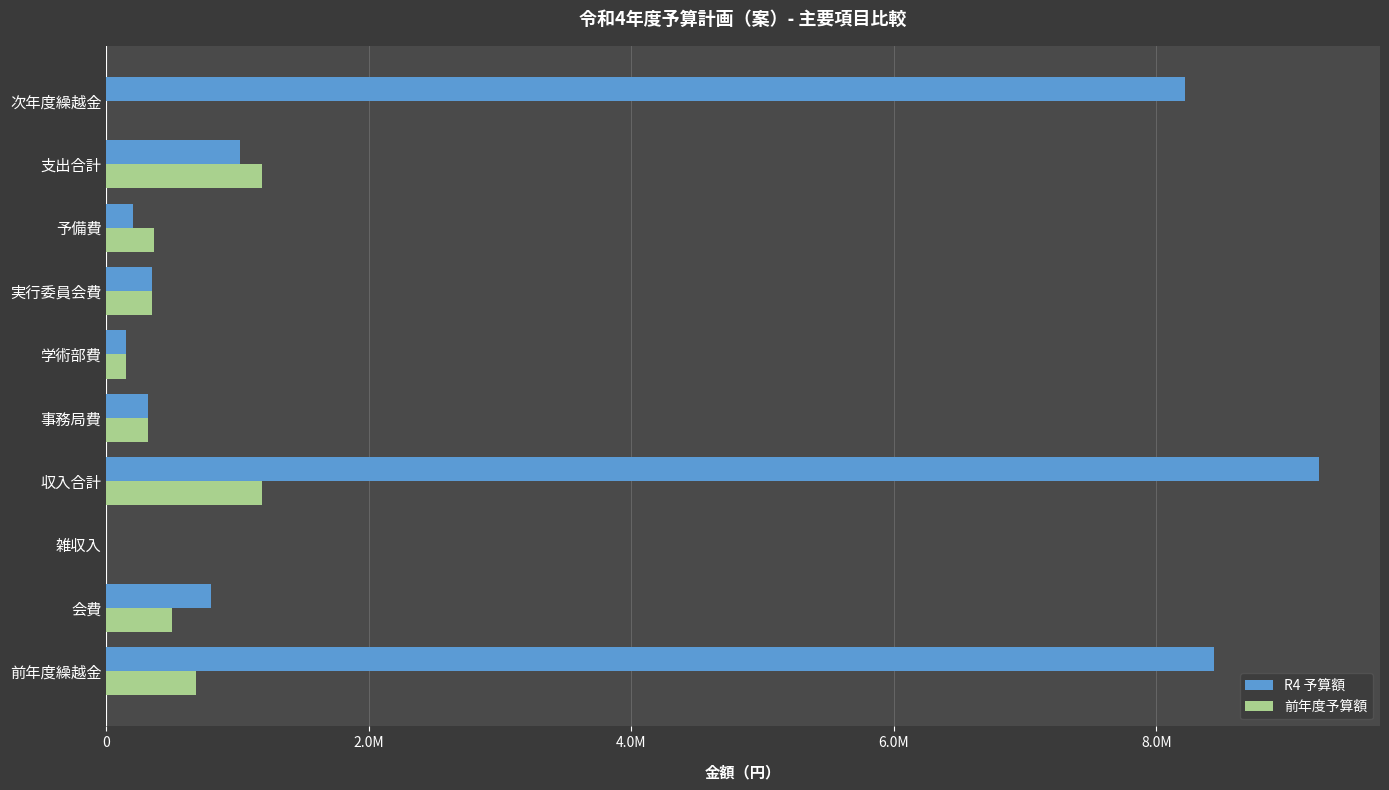

Rank the series by their average value, from lowest to highest.

前年度予算額, R4 予算額